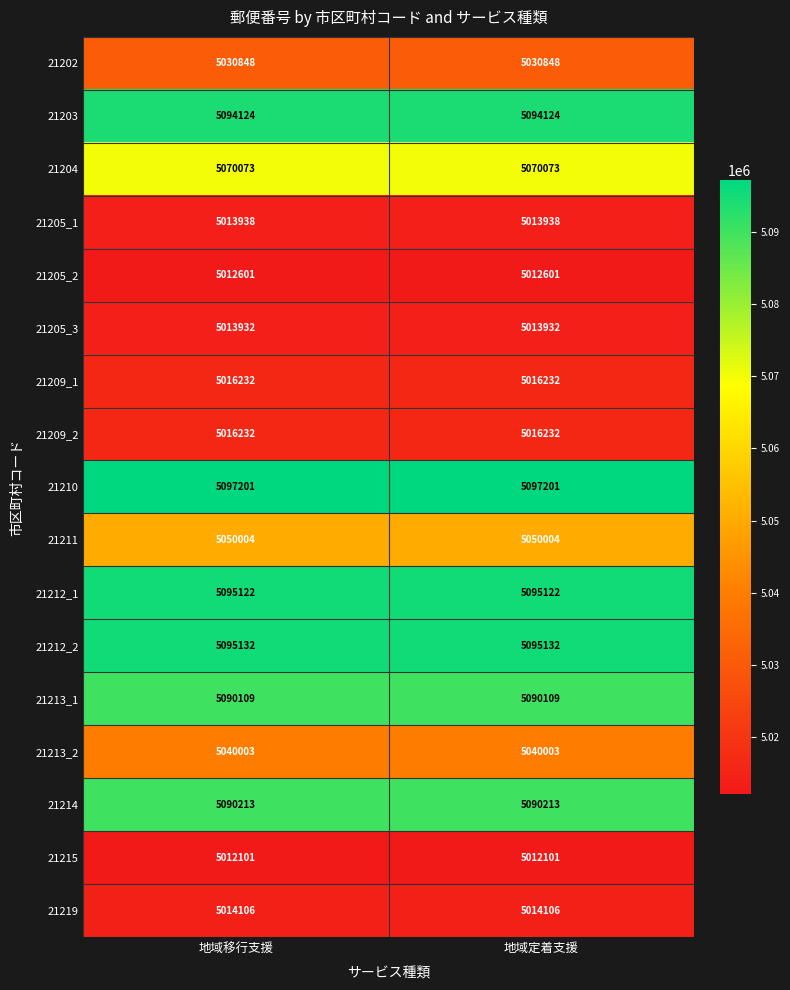

What is the lowest value of the 21212_1 series?

5095122